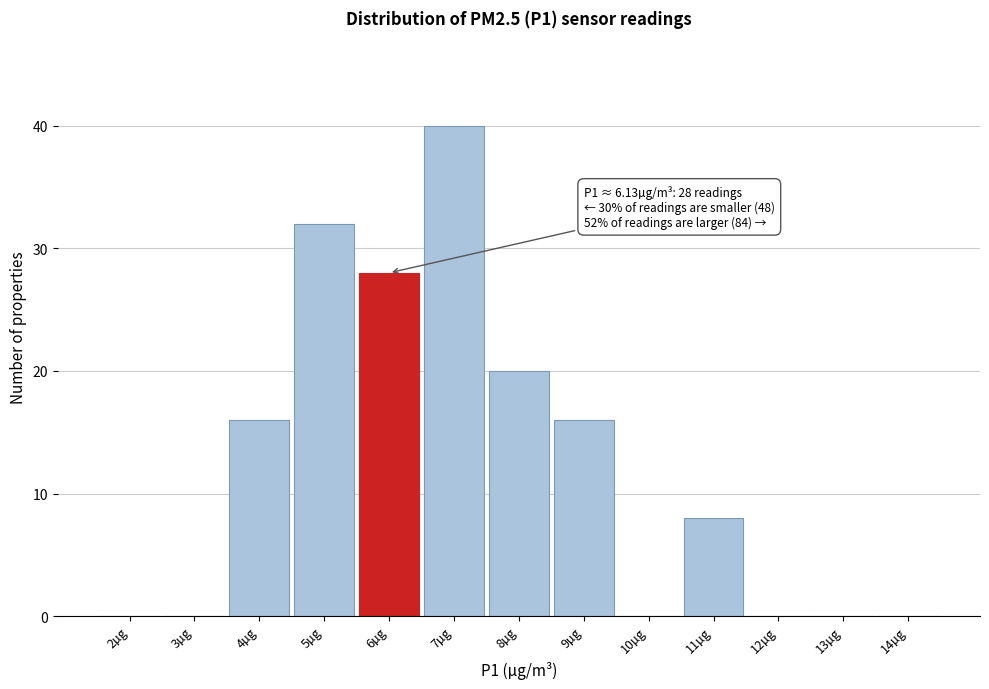

Reading right to left, what are all the values shown in this chart?

14µg=0	13µg=0	12µg=0	11µg=8	10µg=0	9µg=16	8µg=20	7µg=40	6µg=28	5µg=32	4µg=16	3µg=0	2µg=0